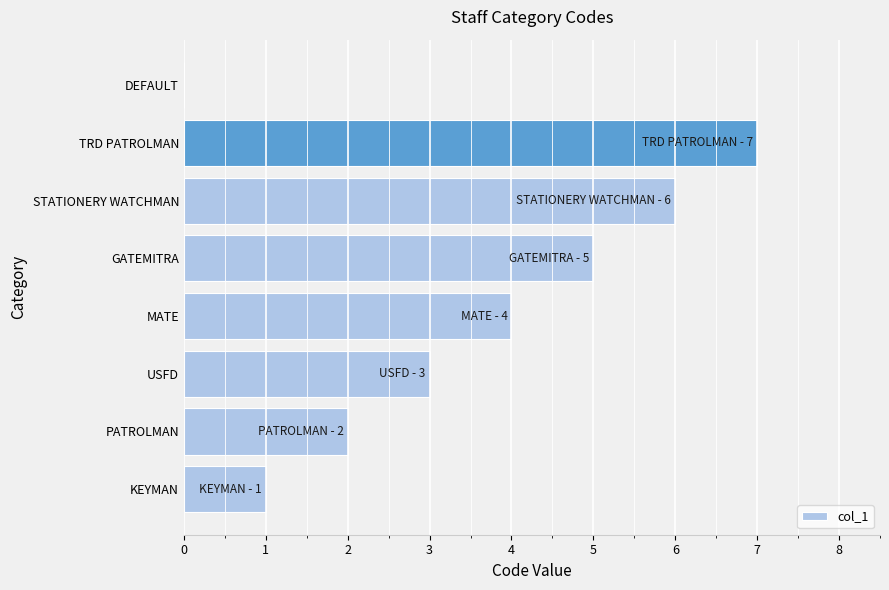

What is the greatest value displayed?

7